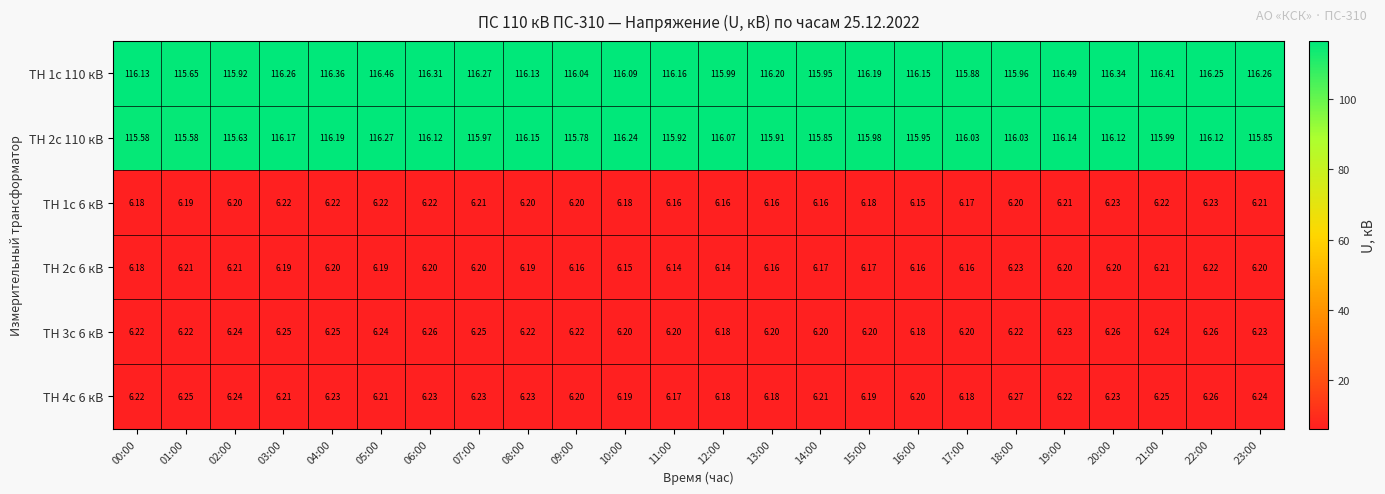

How many data points does each series have?

24